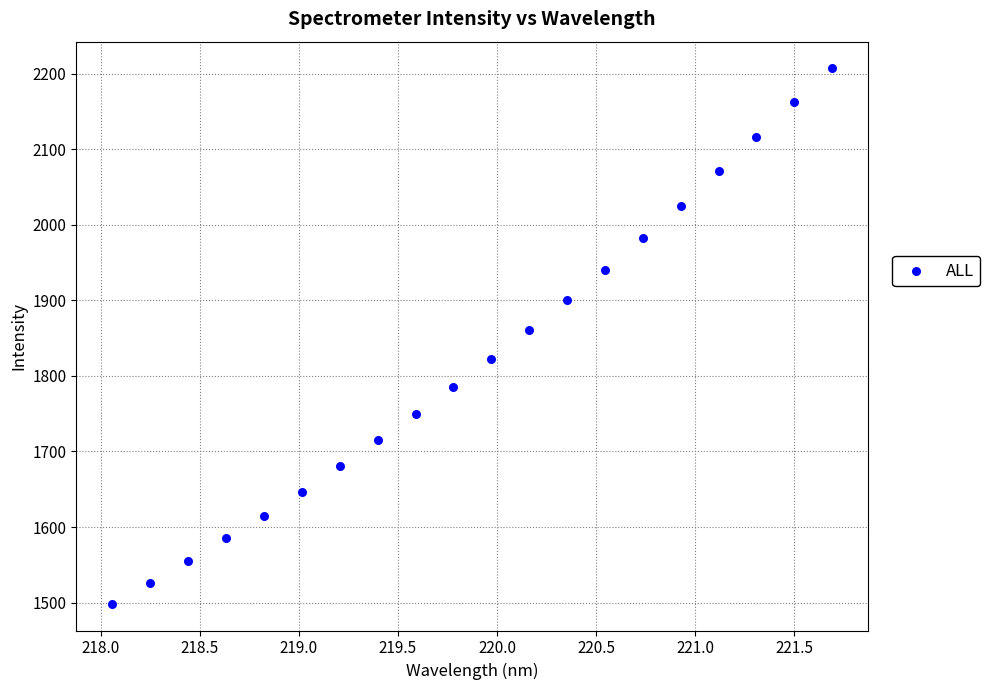

What Y value in the scatter plot is closest to 1852?

1860.4